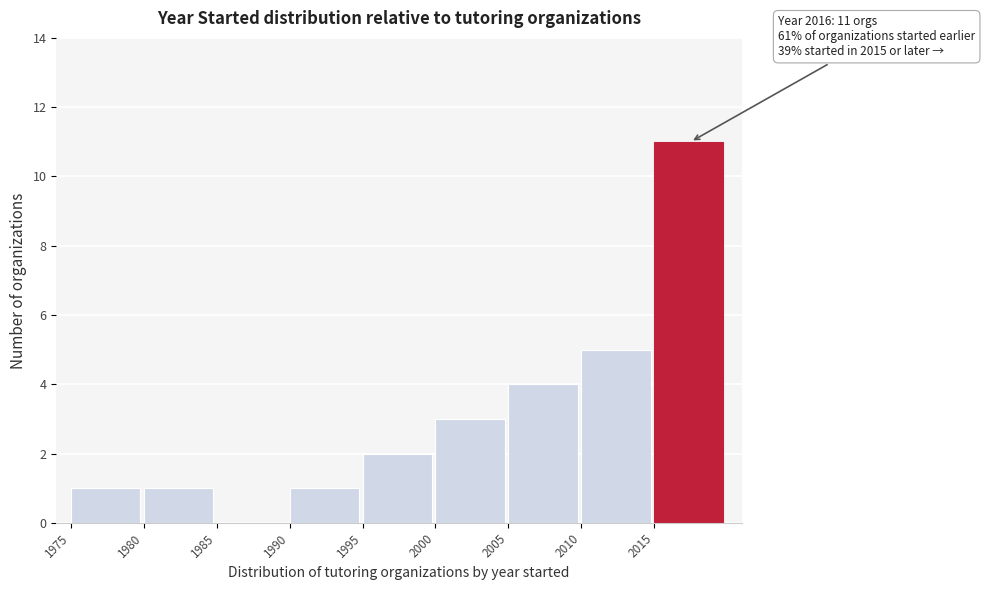

Which range on the x-axis has the tallest bar?

2015 to 2020